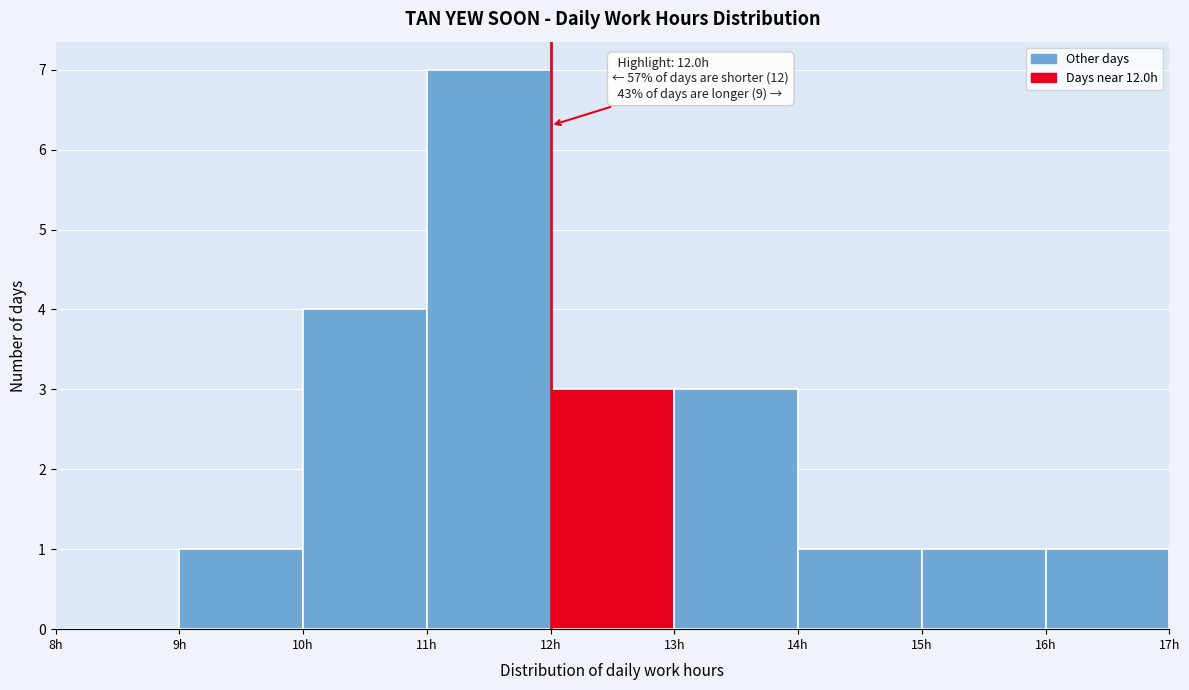

Over which range of the x-axis is the bar tallest?

11 to 12